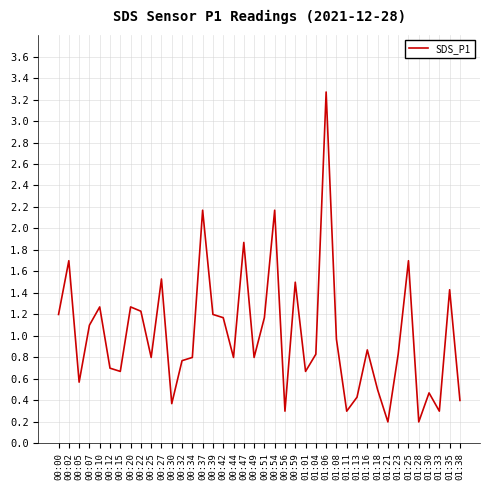

Which has a higher value, 01:16 or 00:07?

00:07